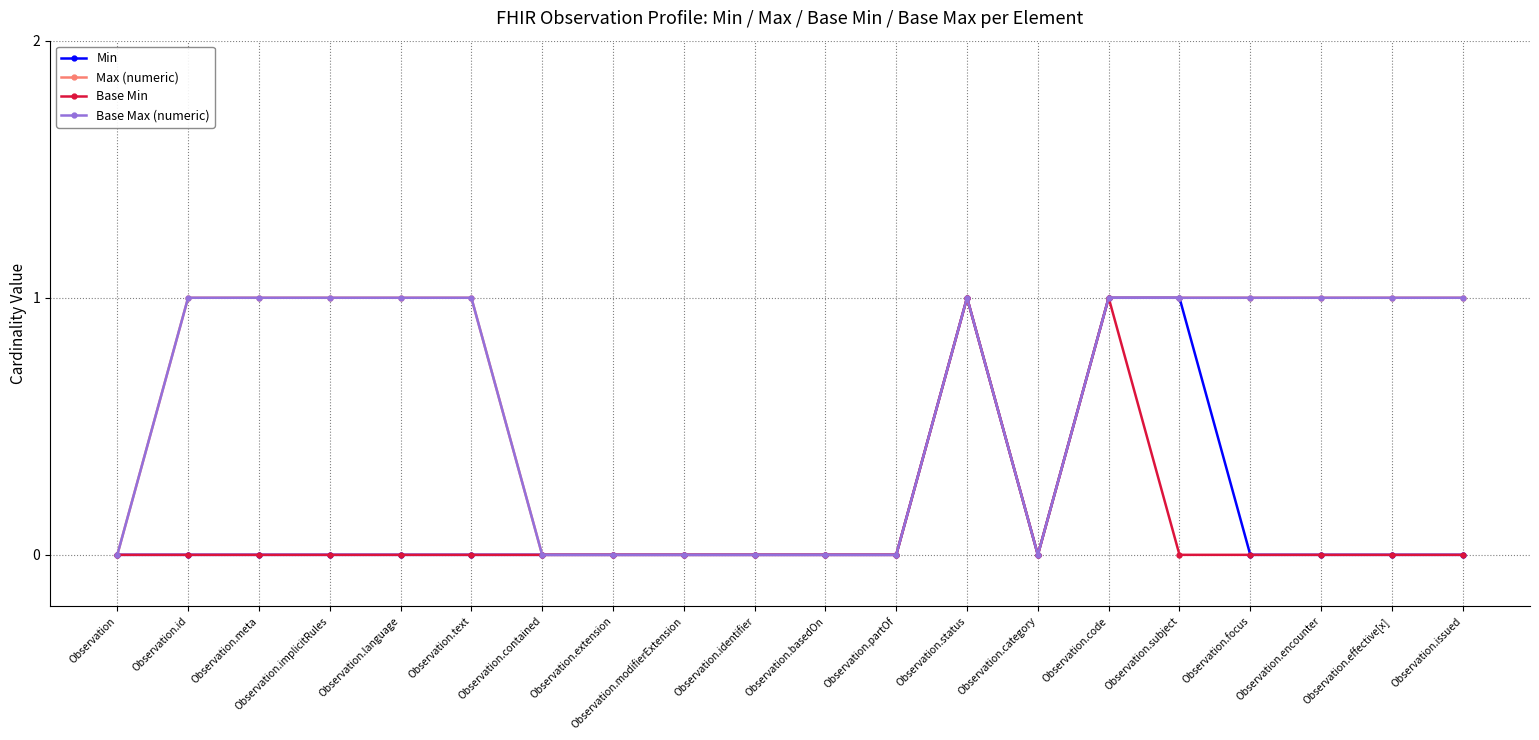

At which category is the sum across all series the highest?

Observation.status